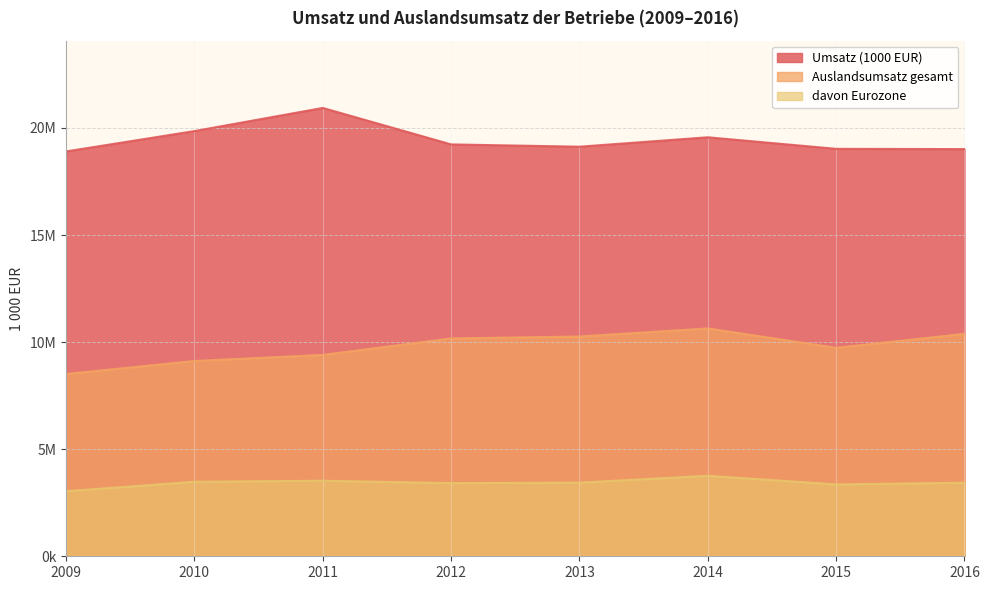

Rank the series by their maximum value, from highest to lowest.

Umsatz (1000 EUR), Auslandsumsatz gesamt, davon Eurozone